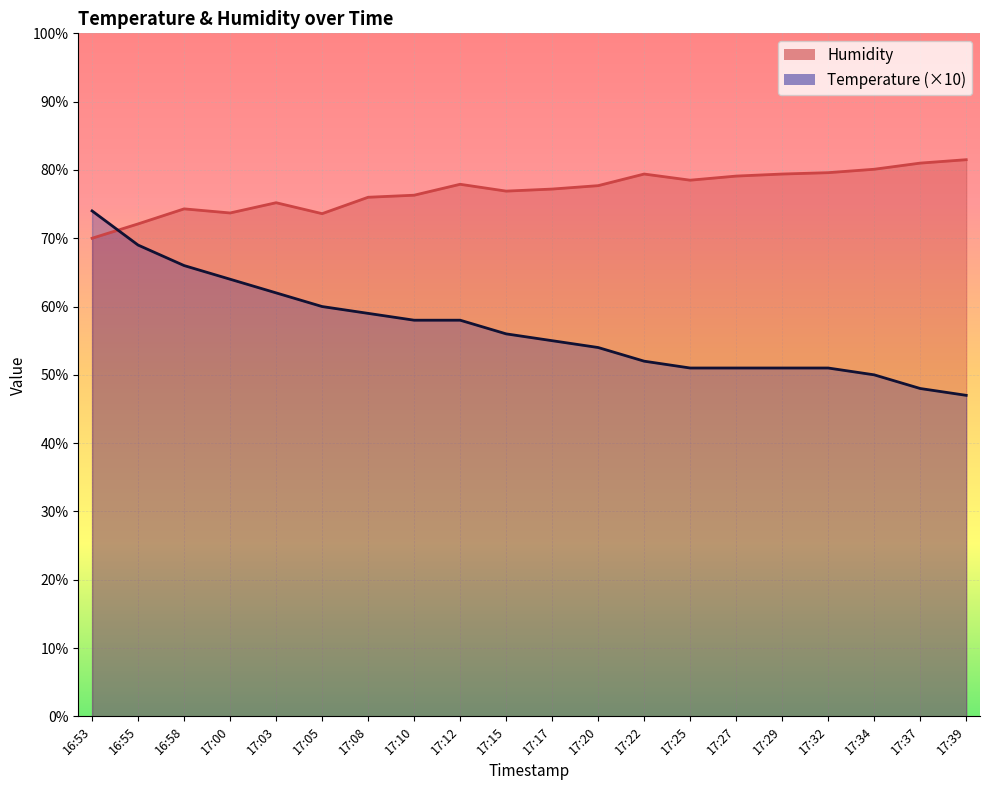

What are all the series names shown in the legend?

Temperature, Humidity